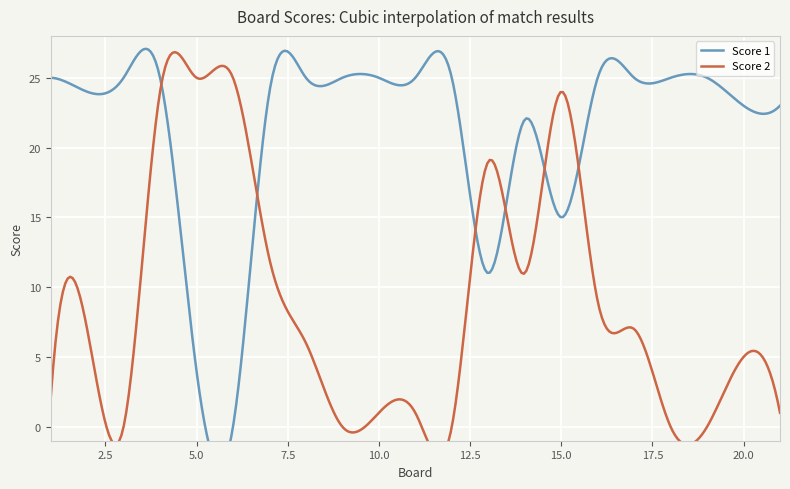

Which series has the largest range (max minus min)?

Score 1